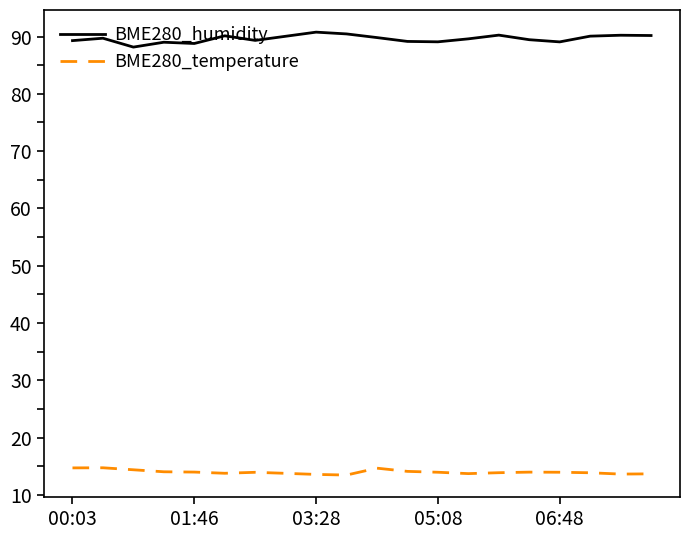

Is this an area chart (filled region under the line)?

No